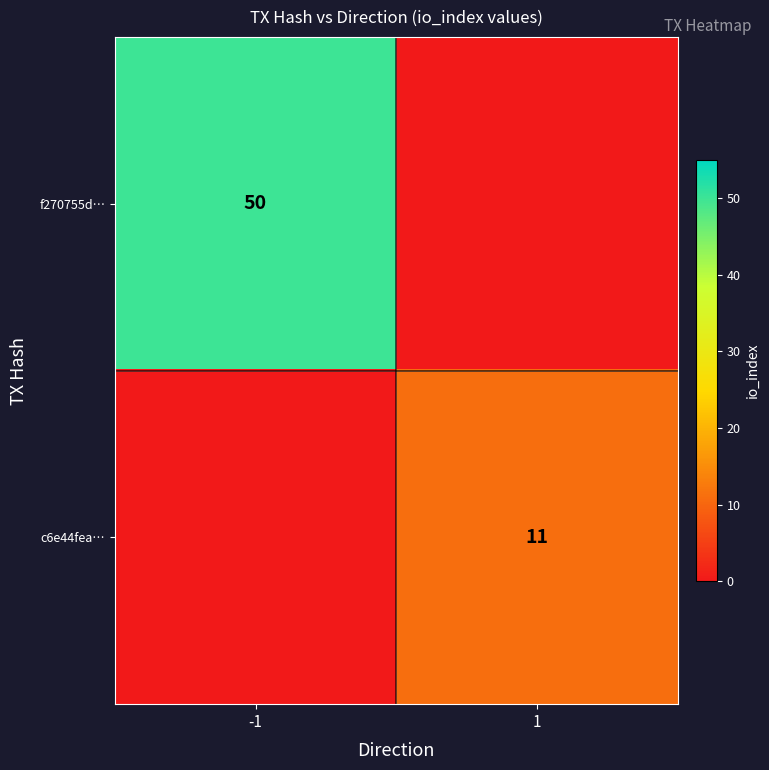

The f270755d… series shows 50 at -1. True or false?

True